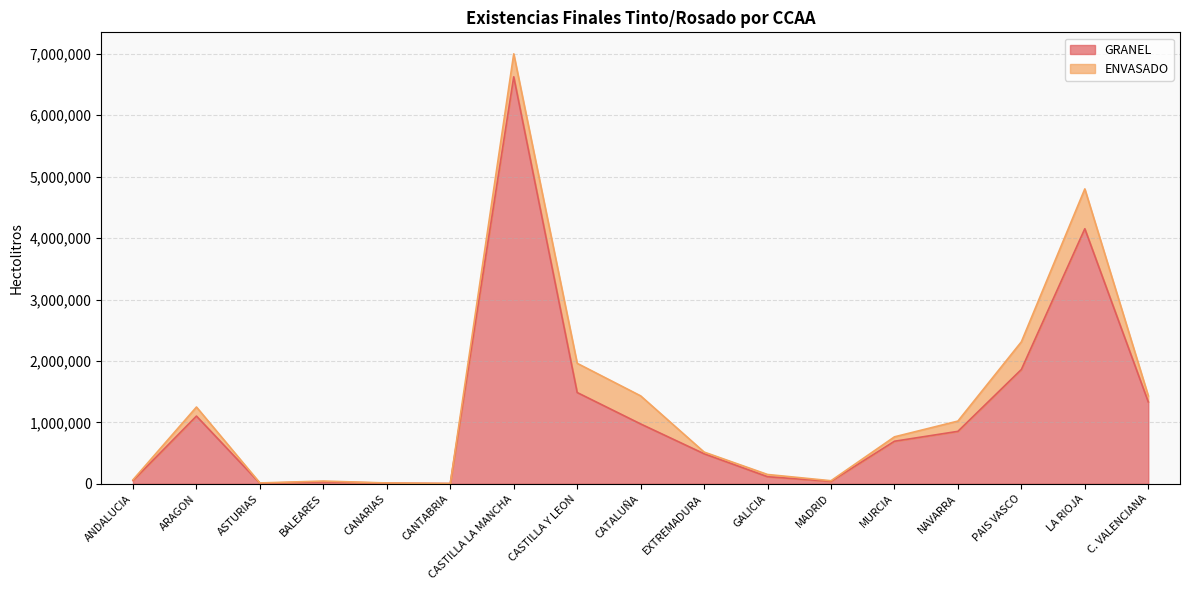

The chart shows a value of 973826 at CATALUÑA. True or false?

True